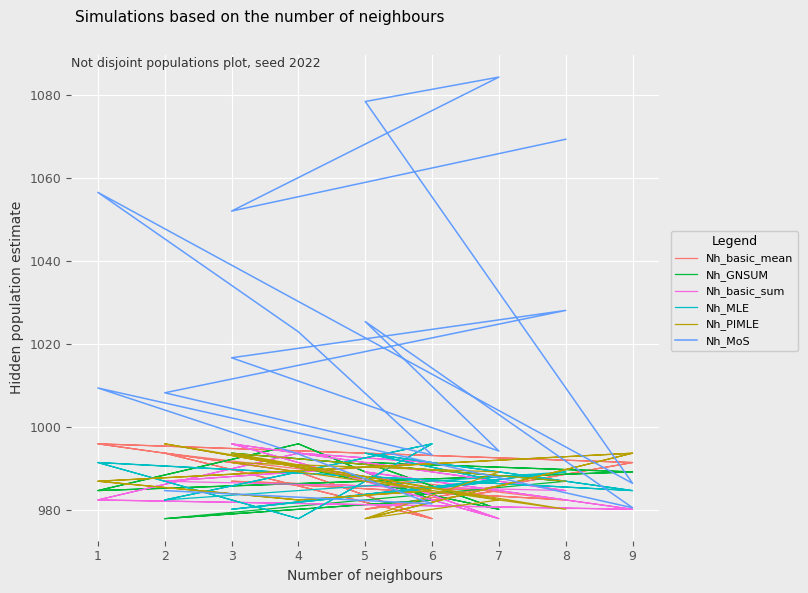

What are all the series names shown in the legend?

Nh_basic_mean, Nh_GNSUM, Nh_basic_sum, Nh_MLE, Nh_PIMLE, Nh_MoS